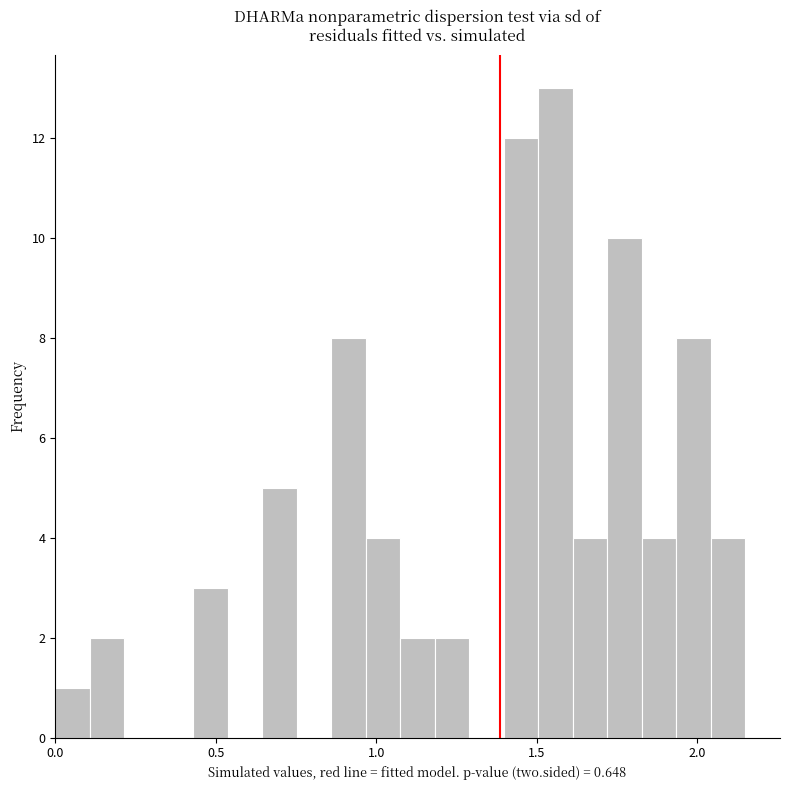

Read against the x-axis, roughly where is the centre of the tallest bar?

1.55